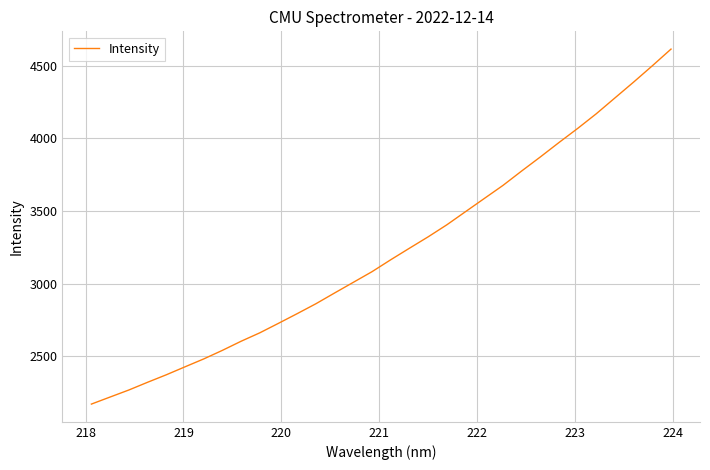

What is the maximum value shown in the chart?

4613.7